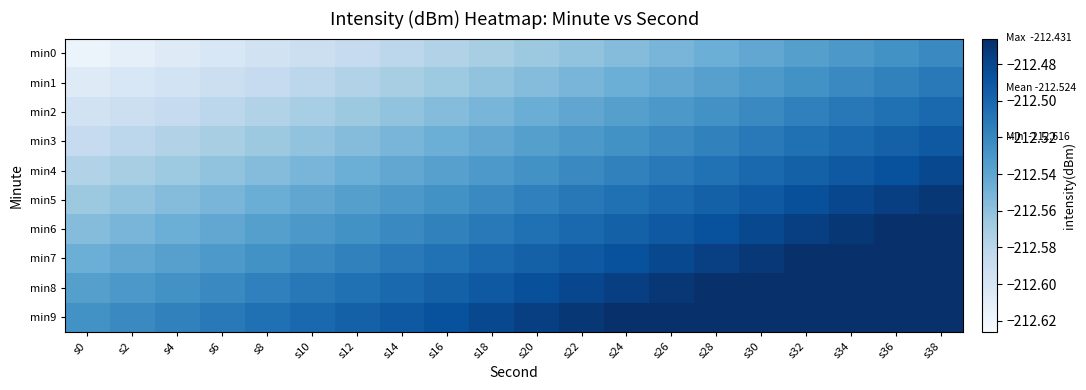

What is the difference between the highest and lowest values at s36?

0.1